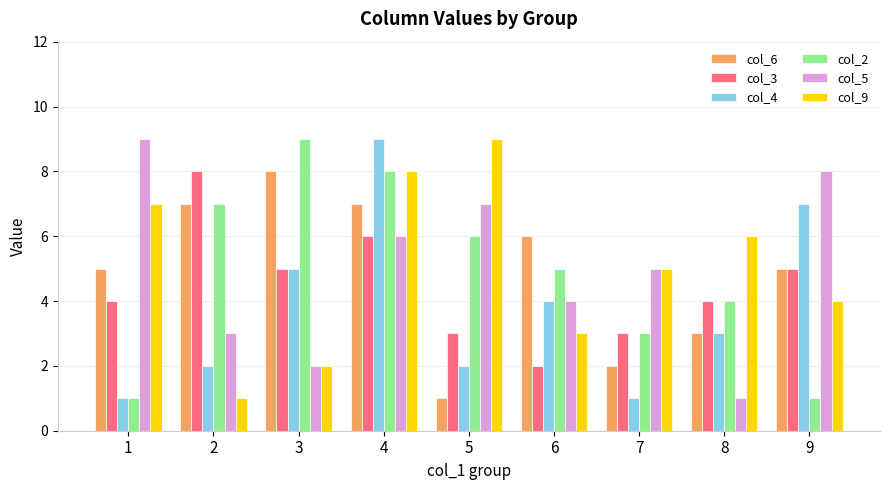

The col_9 series shows 2 at 4. True or false?

False